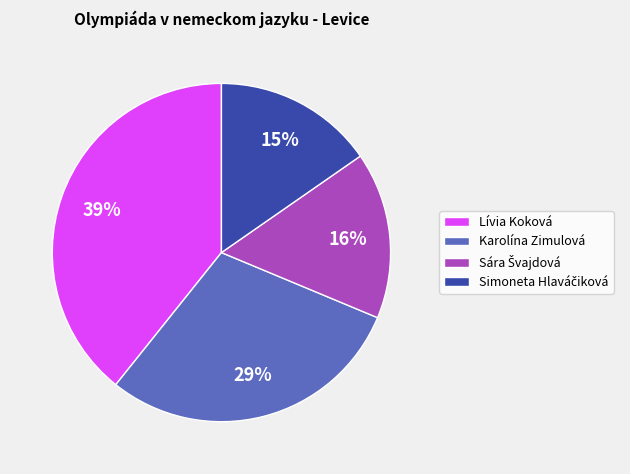

Does Lívia Koková represent more than half of the total?

No